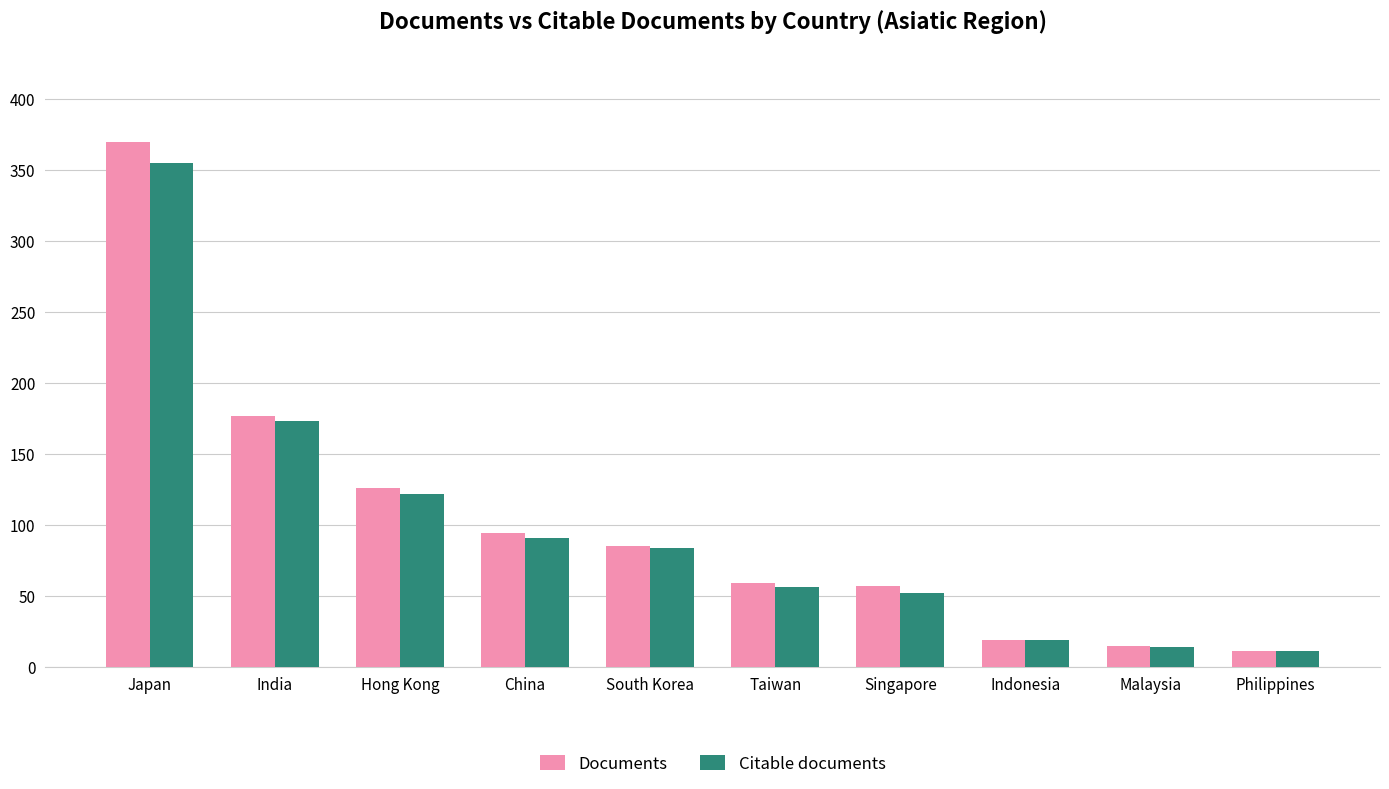

Which series has the largest total across all categories?

Documents